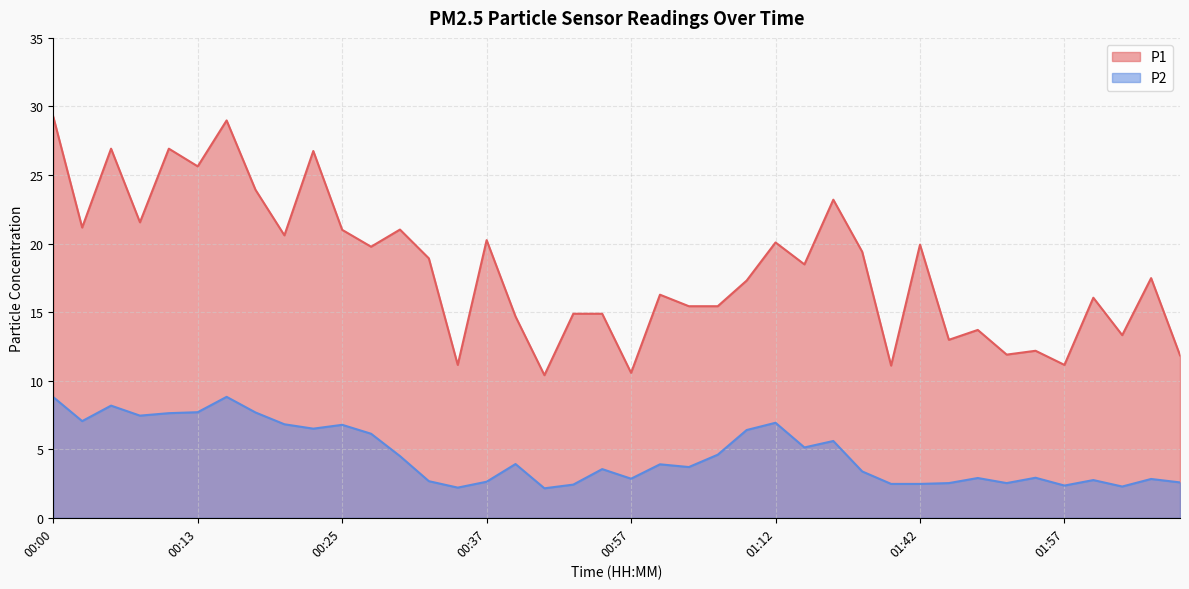

Reading right to left, transcribe all the data shown in this chart.

P1: 02:07=11.8	02:05=17.5	02:02=13.3	02:00=16.1	01:57=11.2	01:55=12.2	01:50=11.9	01:47=13.7	01:45=13.0	01:42=19.9	01:30=11.1	01:27=19.4	01:24=23.2	01:14=18.5	01:12=20.1	01:09=17.3	01:05=15.4	01:02=15.4	01:00=16.3	00:57=10.6	00:55=14.9	00:50=14.9	00:45=10.4	00:42=14.7	00:37=20.2	00:35=11.2	00:32=18.9	00:30=21.0	00:27=19.8	00:25=21.0	00:22=26.8	00:20=20.6	00:18=23.9	00:15=29.0	00:13=25.6	00:10=26.9	00:08=21.6	00:05=26.9	00:03=21.2	00:00=29.2
P2: 02:07=2.6	02:05=2.8	02:02=2.3	02:00=2.8	01:57=2.4	01:55=2.9	01:50=2.5	01:47=2.9	01:45=2.5	01:42=2.5	01:30=2.5	01:27=3.4	01:24=5.6	01:14=5.1	01:12=6.9	01:09=6.4	01:05=4.6	01:02=3.7	01:00=3.9	00:57=2.9	00:55=3.5	00:50=2.4	00:45=2.1	00:42=3.9	00:37=2.6	00:35=2.2	00:32=2.7	00:30=4.5	00:27=6.1	00:25=6.8	00:22=6.5	00:20=6.8	00:18=7.7	00:15=8.8	00:13=7.7	00:10=7.6	00:08=7.5	00:05=8.2	00:03=7.0	00:00=8.8